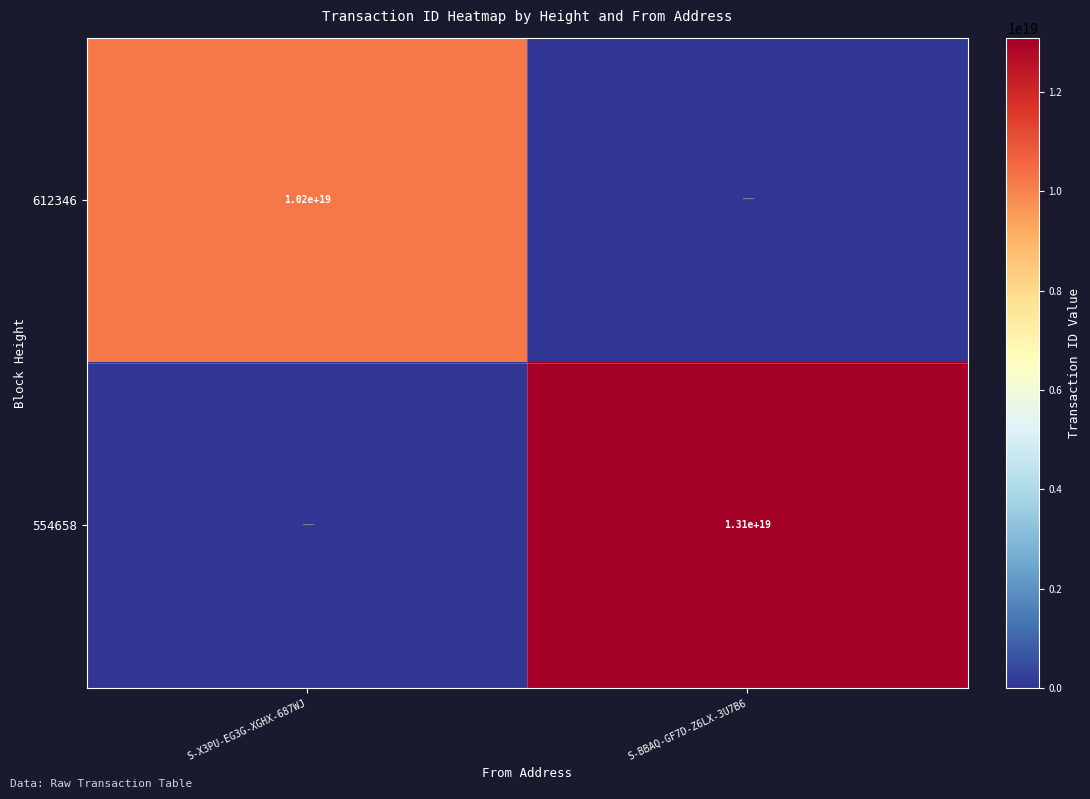

The 612346 series shows 6824030120253031424 at S-X3PU-EG3G-XGHX-687WJ. True or false?

False